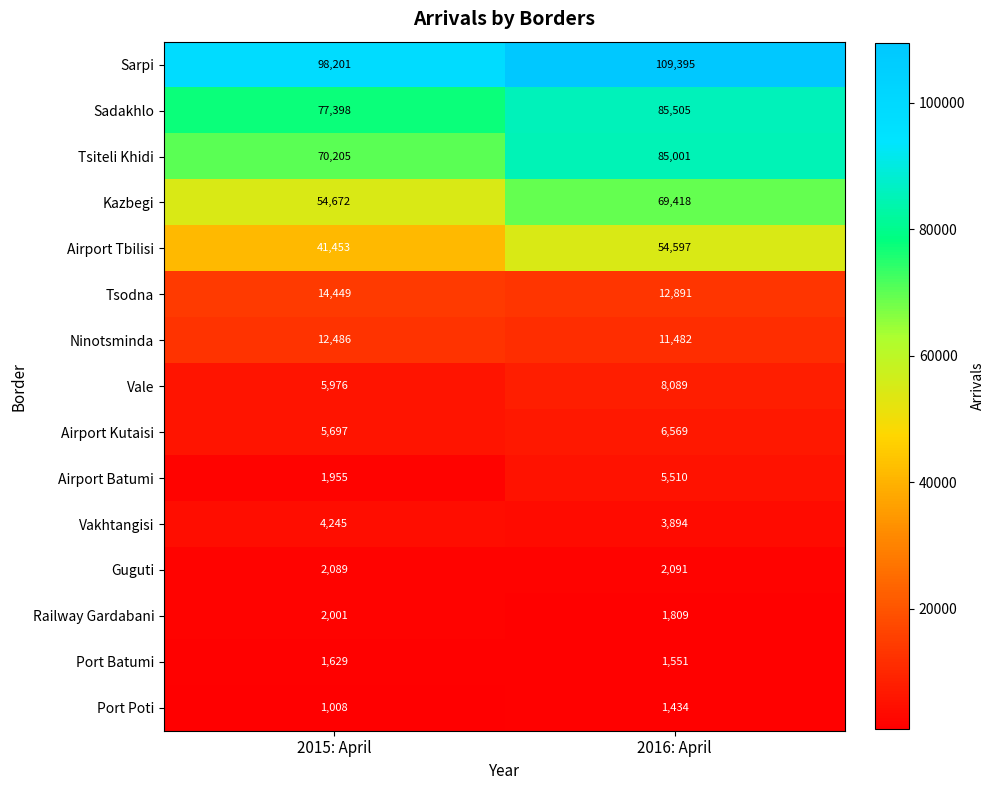

Which series has the largest total across all categories?

Sarpi